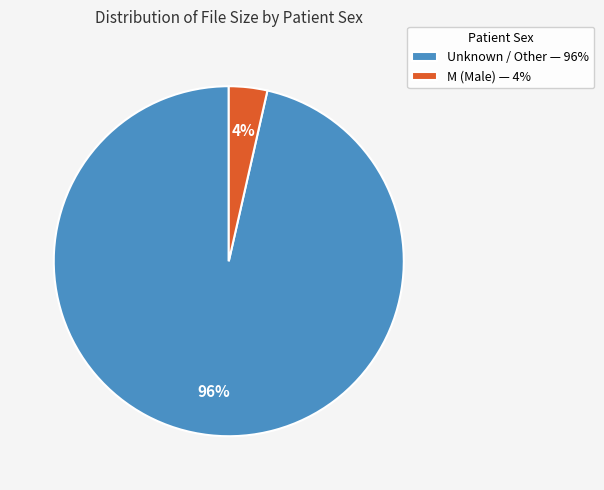

To the nearest percent, what portion does Unknown / Other — 96% represent?

96%